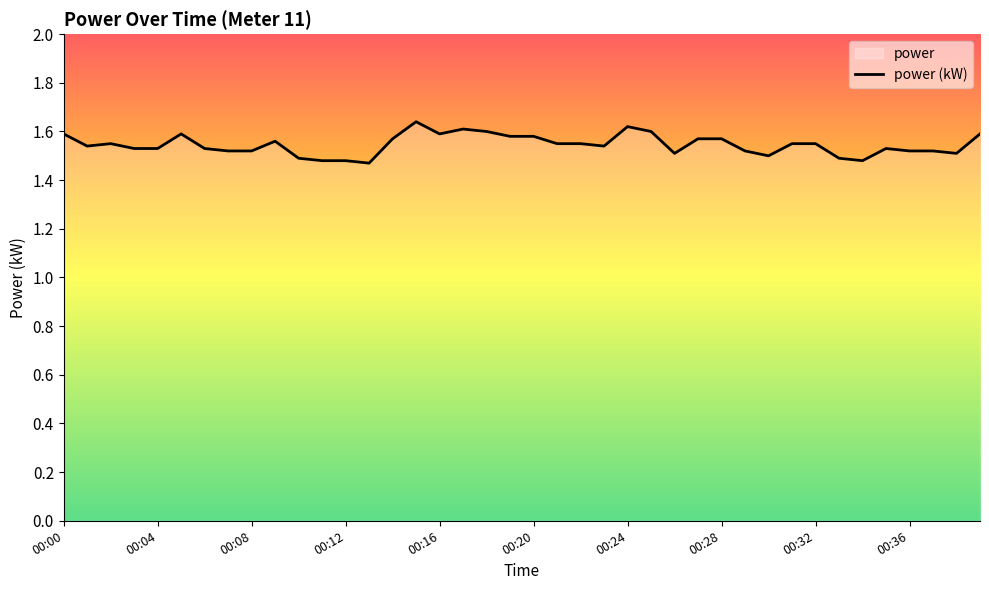

Is it true that the value at 00:32 is 2.3?

False